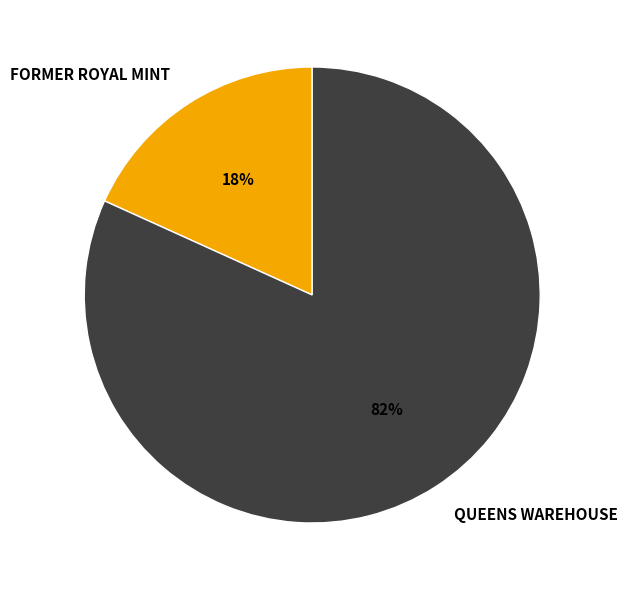

Which slice is the smallest?

FORMER ROYAL MINT